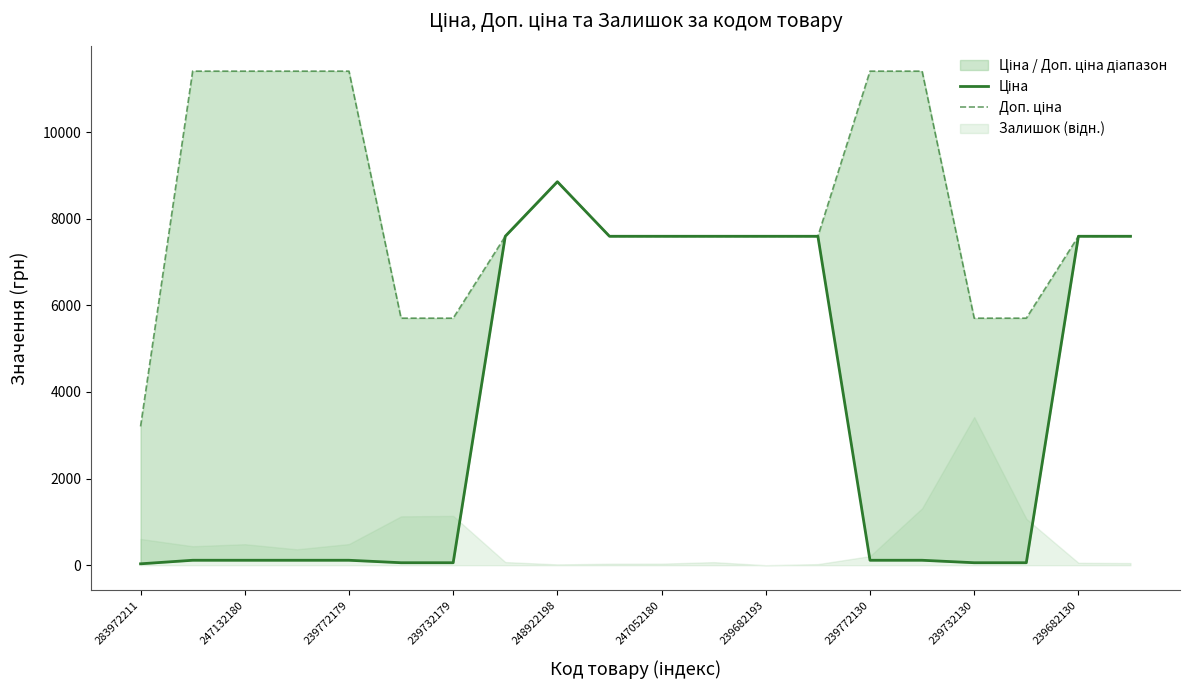

True or false: Ціна has more than 2 interior local peaks.

False